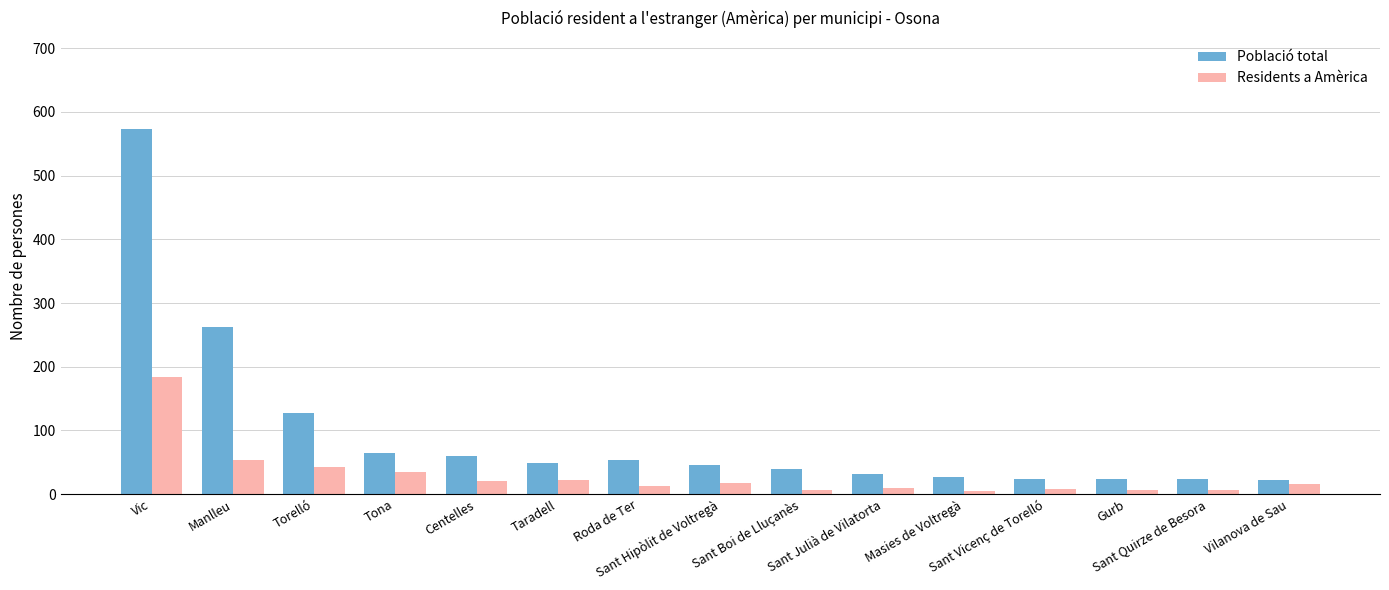

At which label is Residents a Amèrica closest to 94?

Manlleu